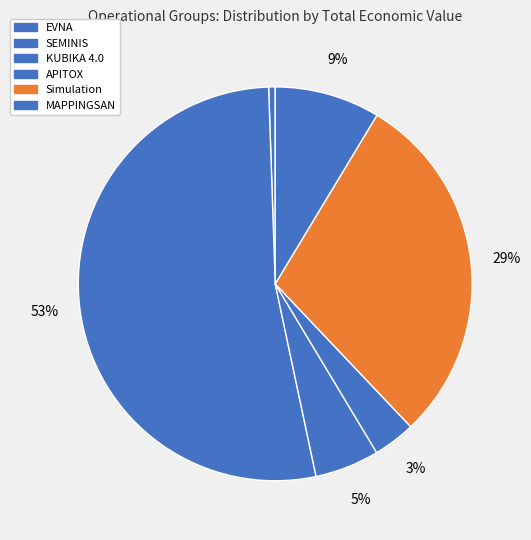

Is it true that EVNA is 1% of the pie?

True